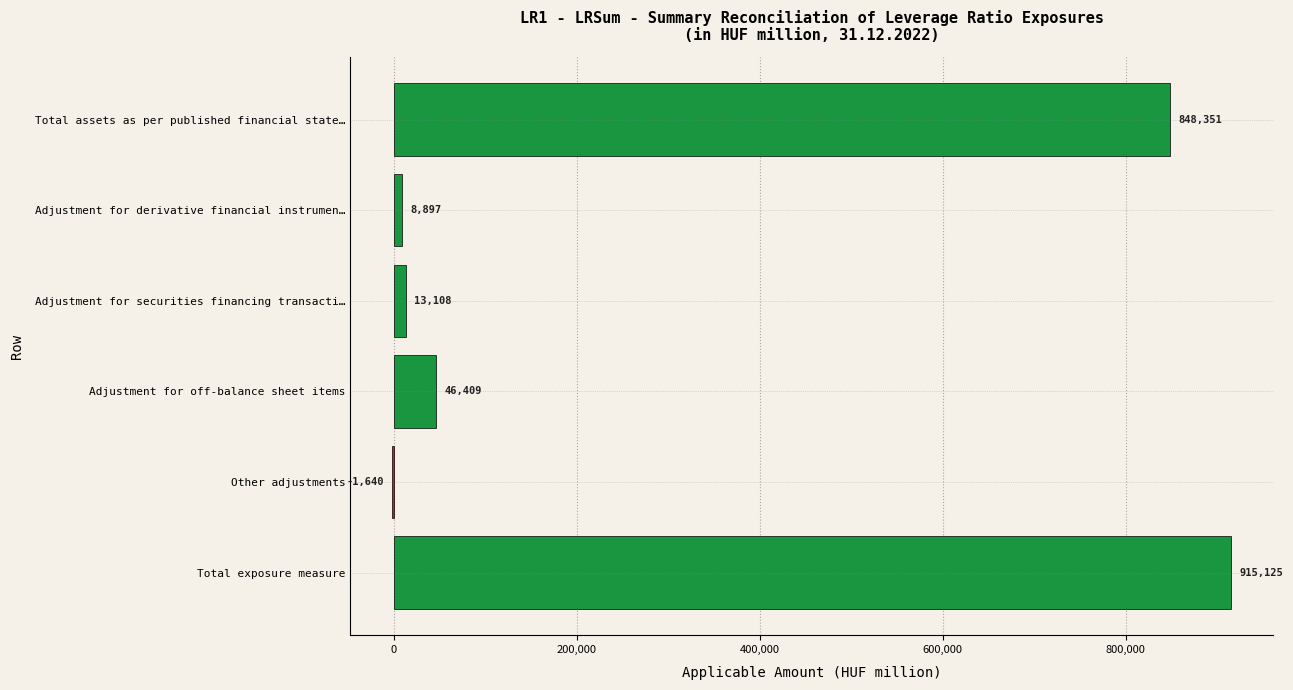

What value does the data have at Adjustment for securities financing transacti…?

13108.0